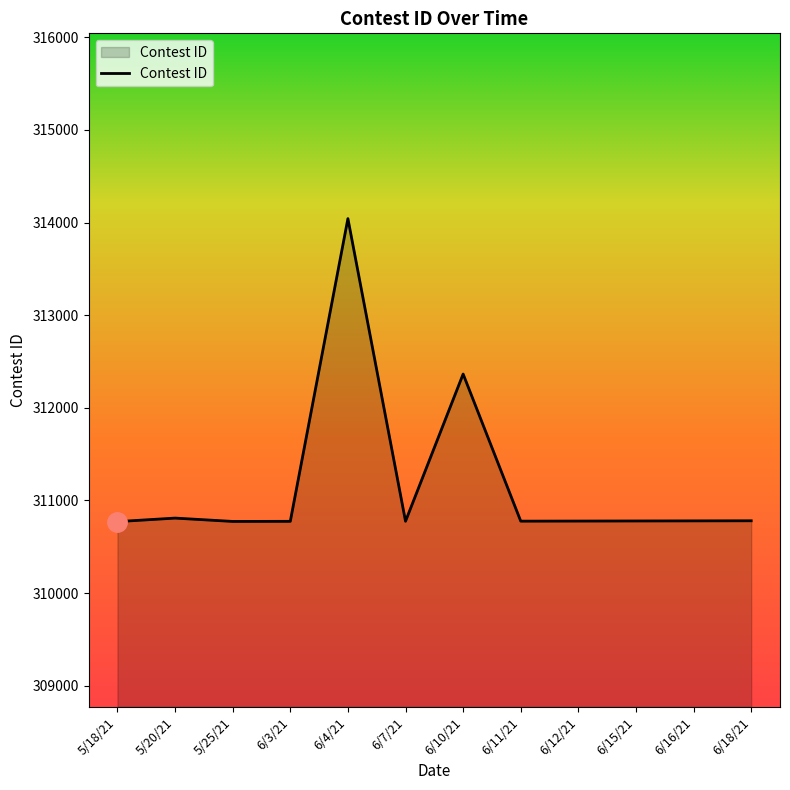

What is the smallest value displayed?

310772